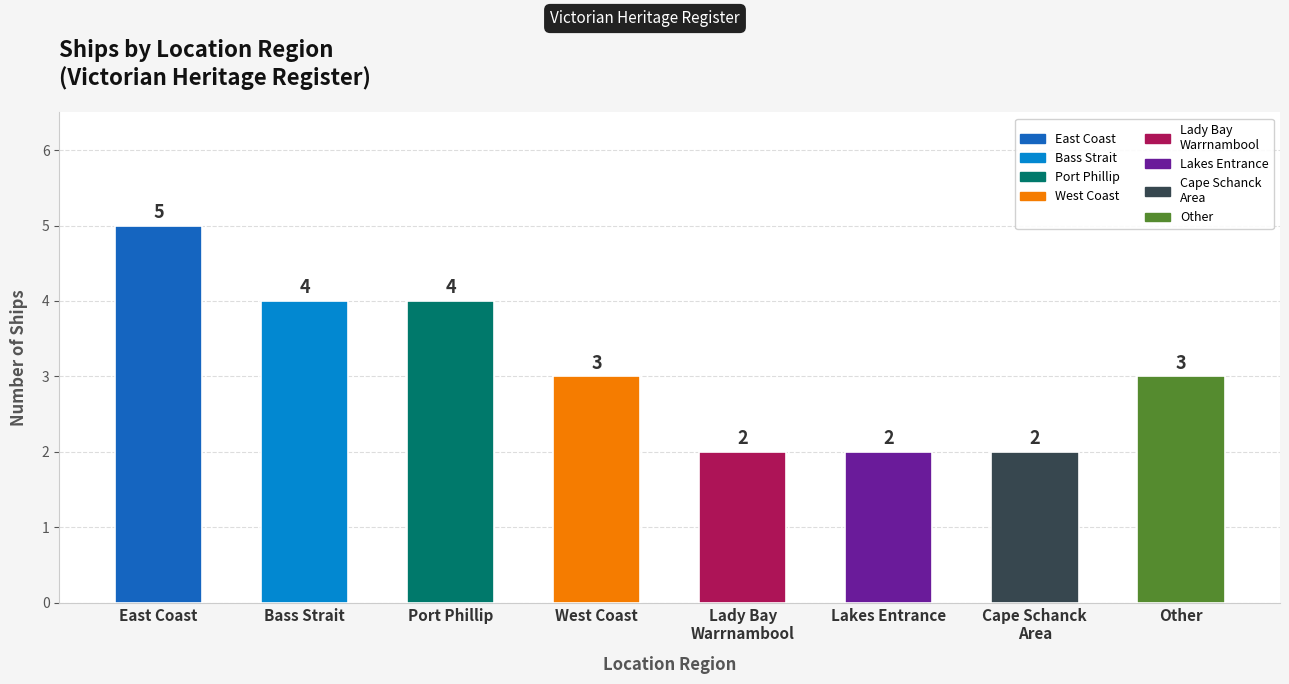

Is it true that the value at East Coast is 5?

True